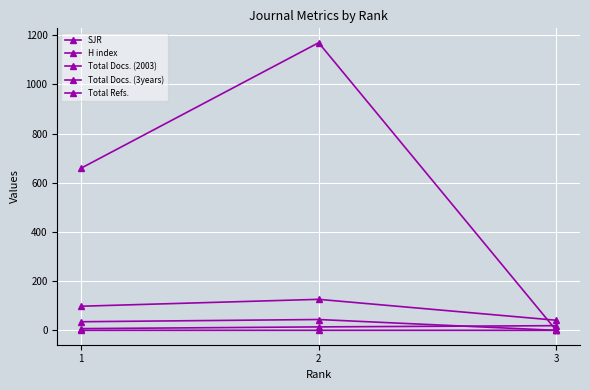

Does the chart have visible grid lines?

Yes